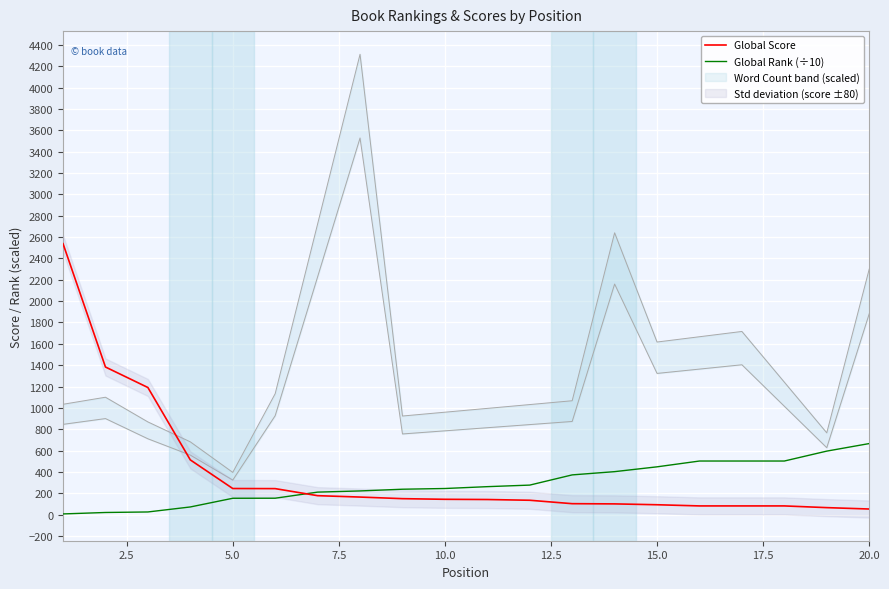

The Global Rank (÷10) series shows 88.6 at 10.0. True or false?

False